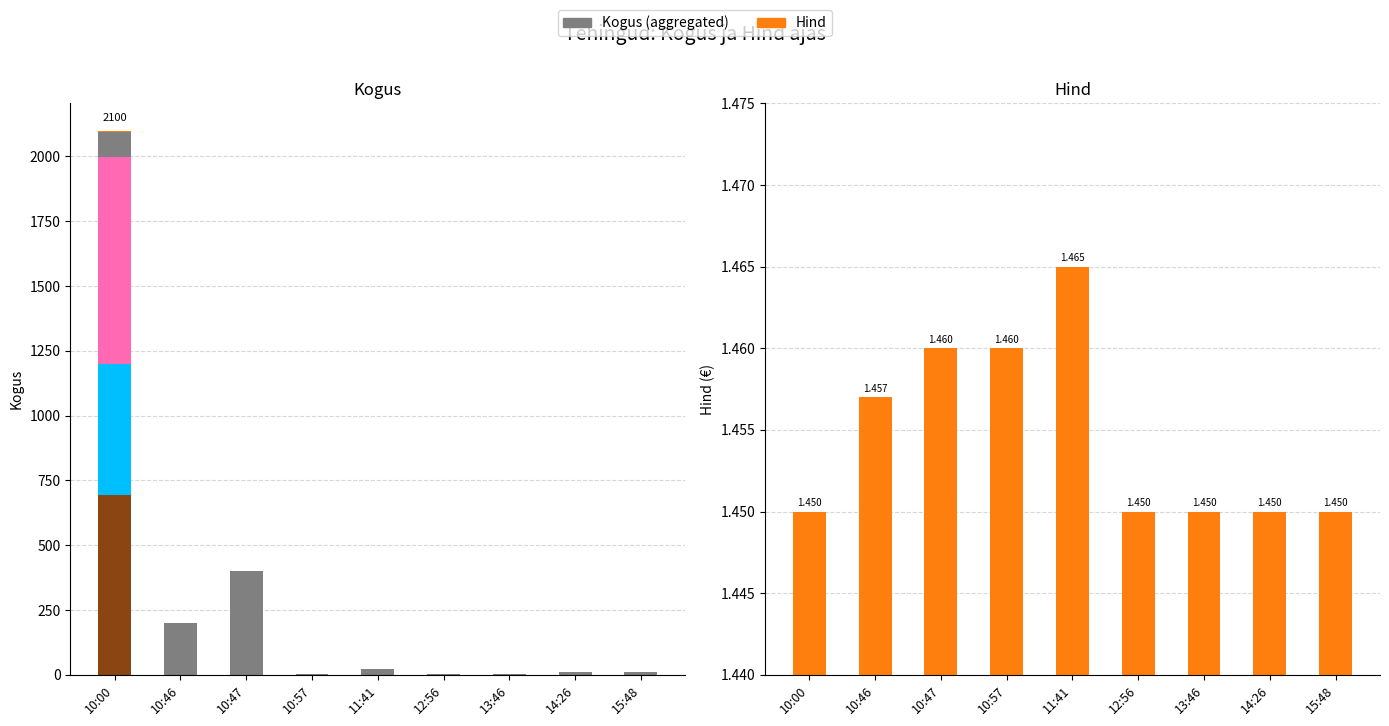

What value does the data have at 13:46?

1.4